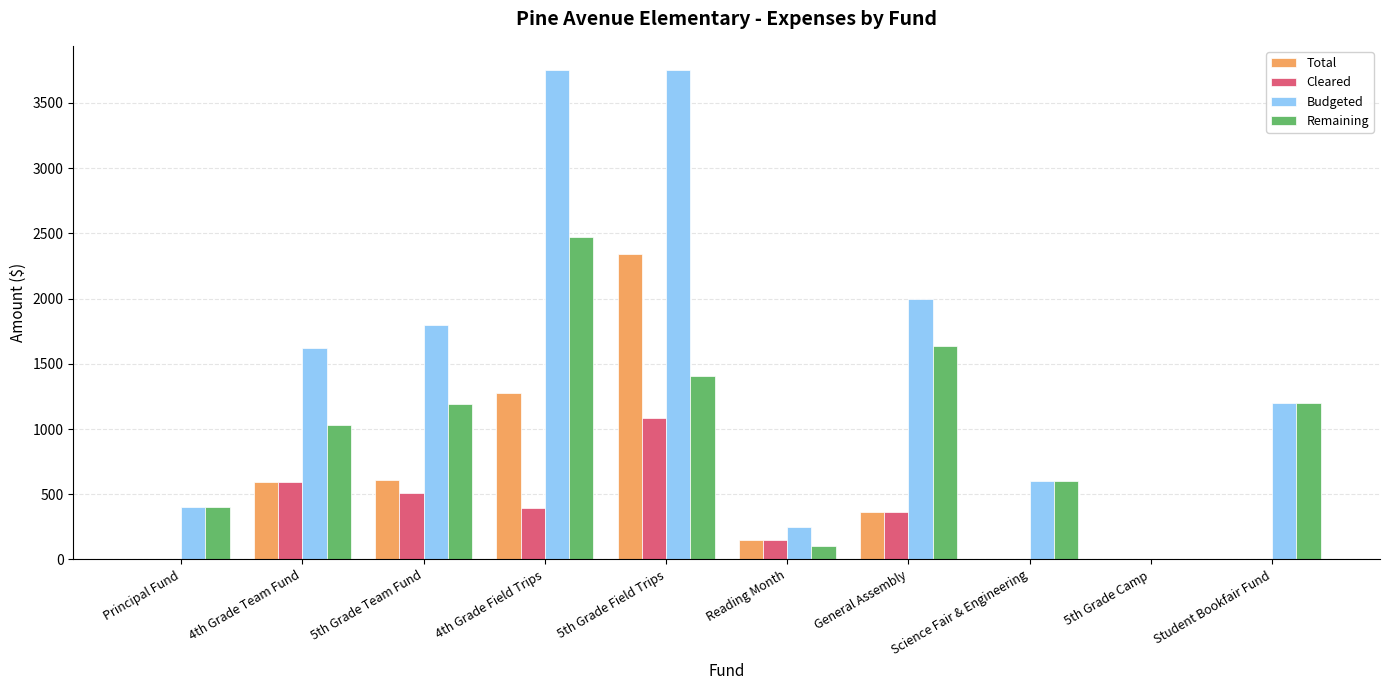

The value of Budgeted at 5th Grade Team Fund is 1800.0. True or false?

True